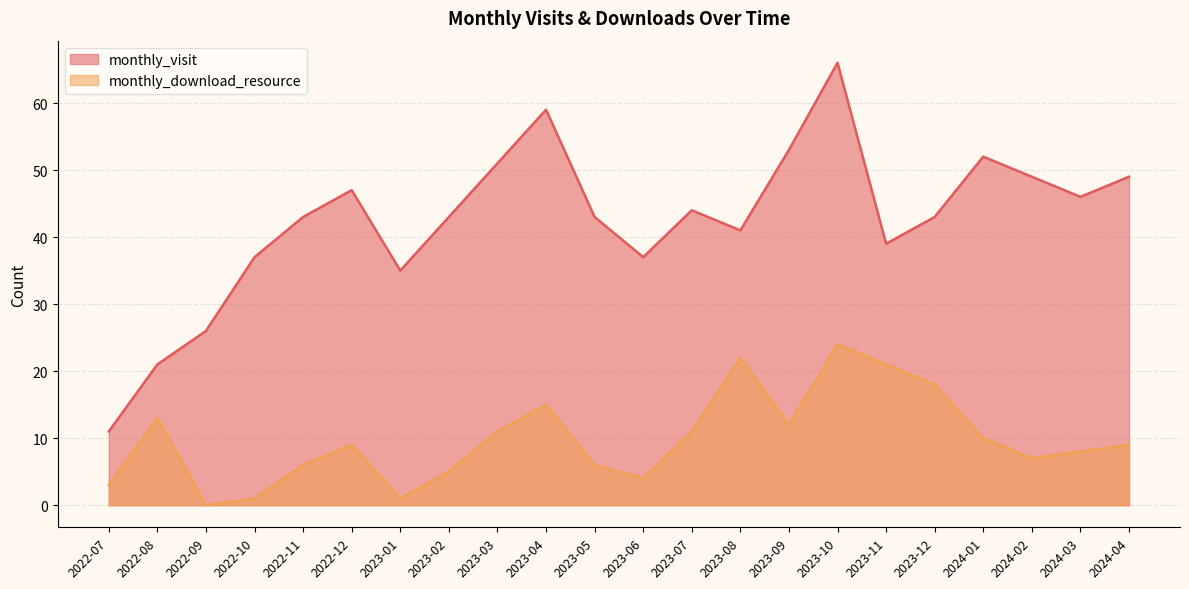

Rank the categories by monthly_visit value from lowest to highest.

2022-07, 2022-08, 2022-09, 2023-01, 2022-10, 2023-06, 2023-11, 2023-08, 2022-11, 2023-02, 2023-05, 2023-12, 2023-07, 2024-03, 2022-12, 2024-02, 2024-04, 2023-03, 2024-01, 2023-09, 2023-04, 2023-10